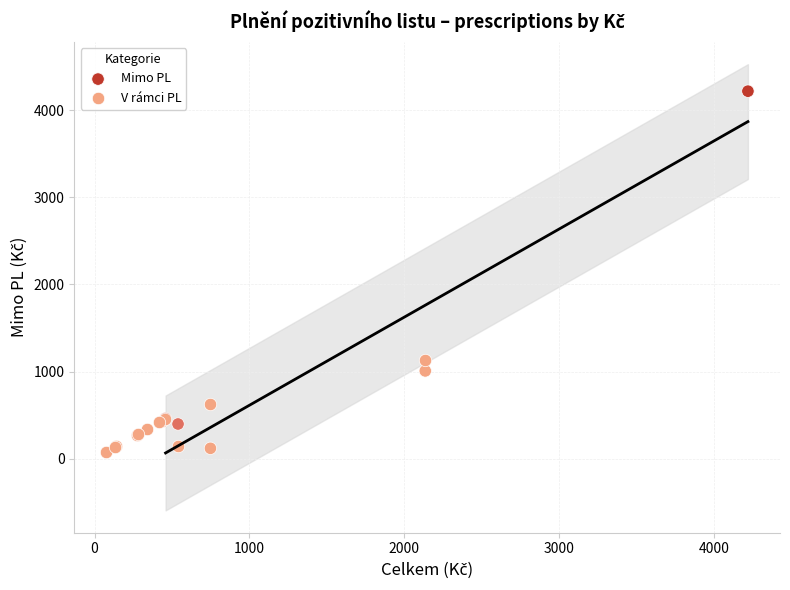

Which series contains the highest Y value?

Mimo PL